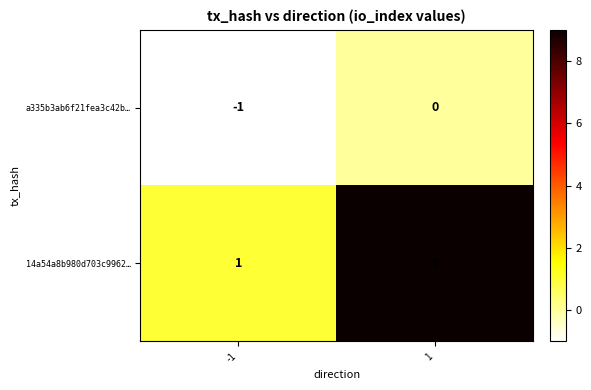

What is the approximate value of 14a54a8b980d703c9962… at 1?

9